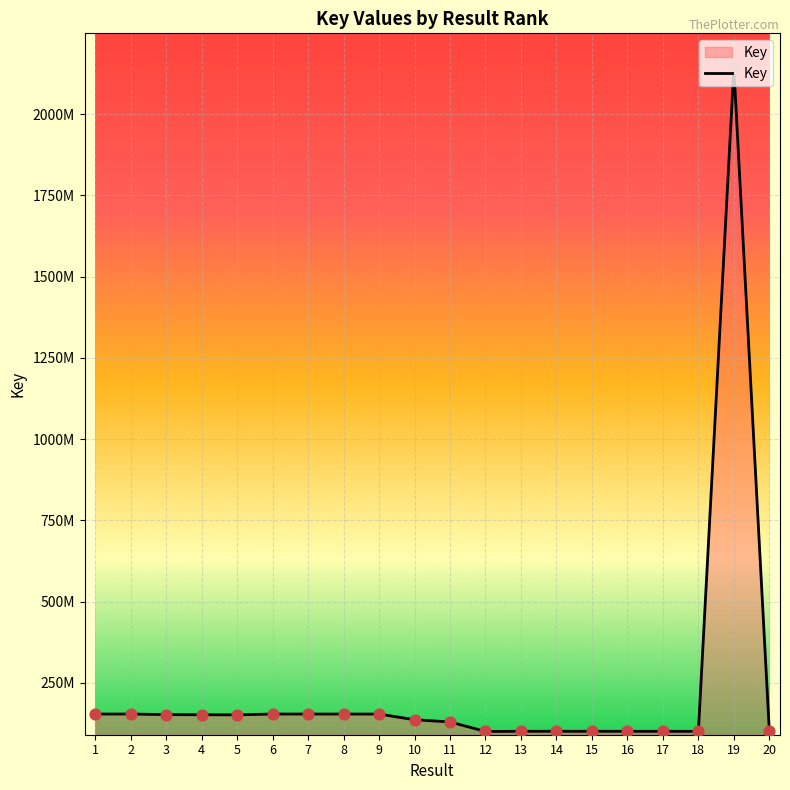

What is the change in value from 5 to 7?

+2501014